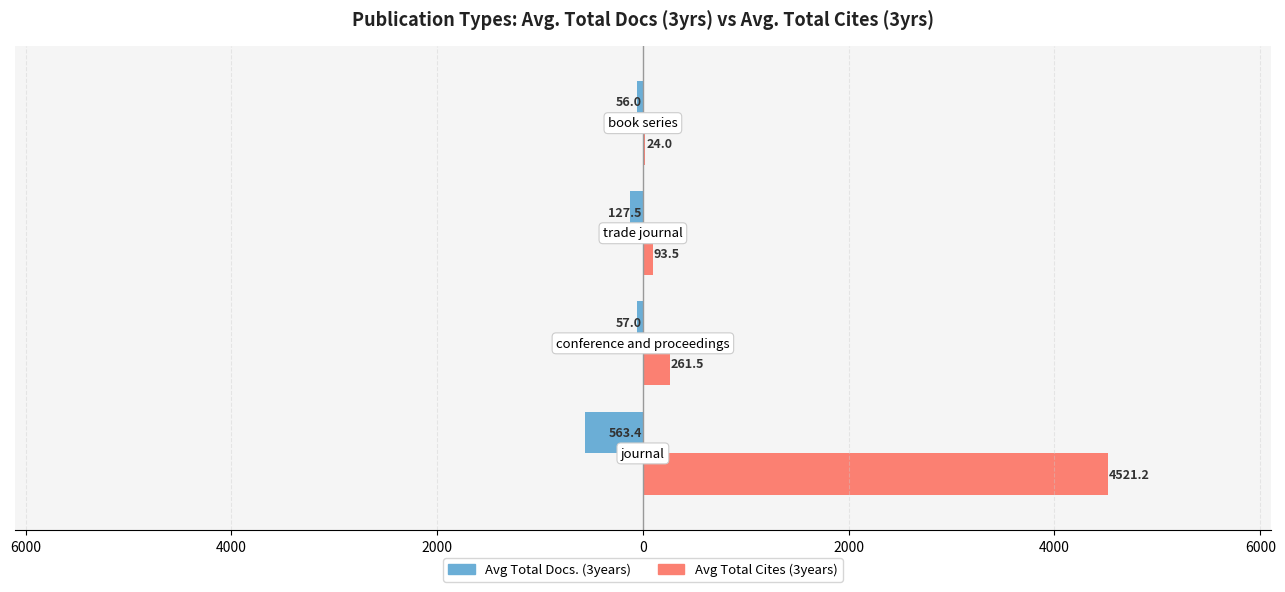

What are all the series names shown in the legend?

Avg Total Docs. (3years), Avg Total Cites (3years)